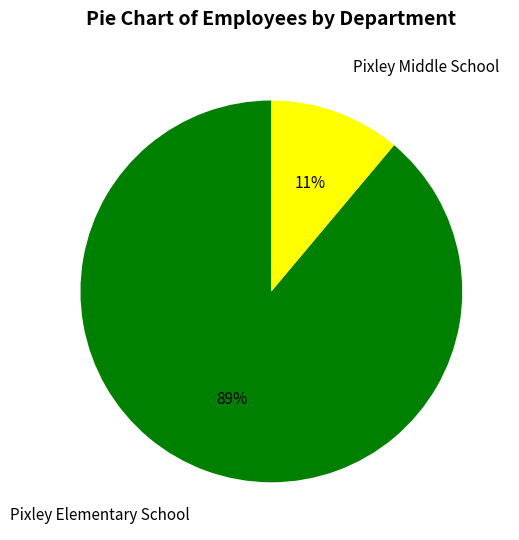

To the nearest percent, what is the average slice percentage?

50%